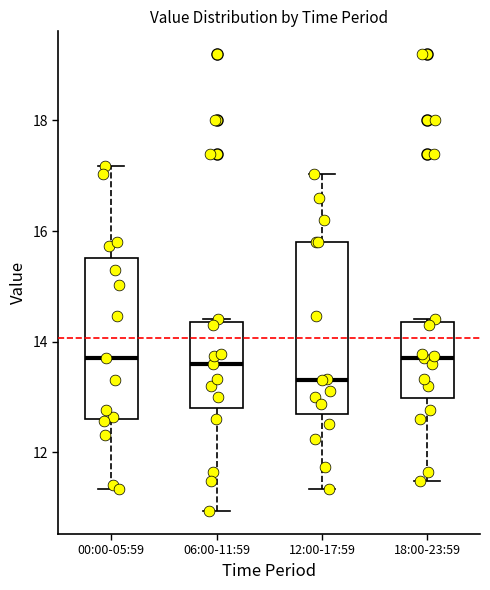

Reading left to right, transcribe this box plot: for each box, give where its median line is, the range the box spans, and where its two whiskers end, as read against the y-axis. The values are not printed on the chart, so give them approximately, as read against the axis.

00:00-05:59: median 13.8, box 12.6 to 15.6, whiskers 11.4 to 17.2
06:00-11:59: median 13.6, box 12.8 to 14.4, whiskers 11.0 to 14.4
12:00-17:59: median 13.4, box 12.6 to 15.8, whiskers 11.4 to 17.0
18:00-23:59: median 13.8, box 13.0 to 14.4, whiskers 11.4 to 14.4